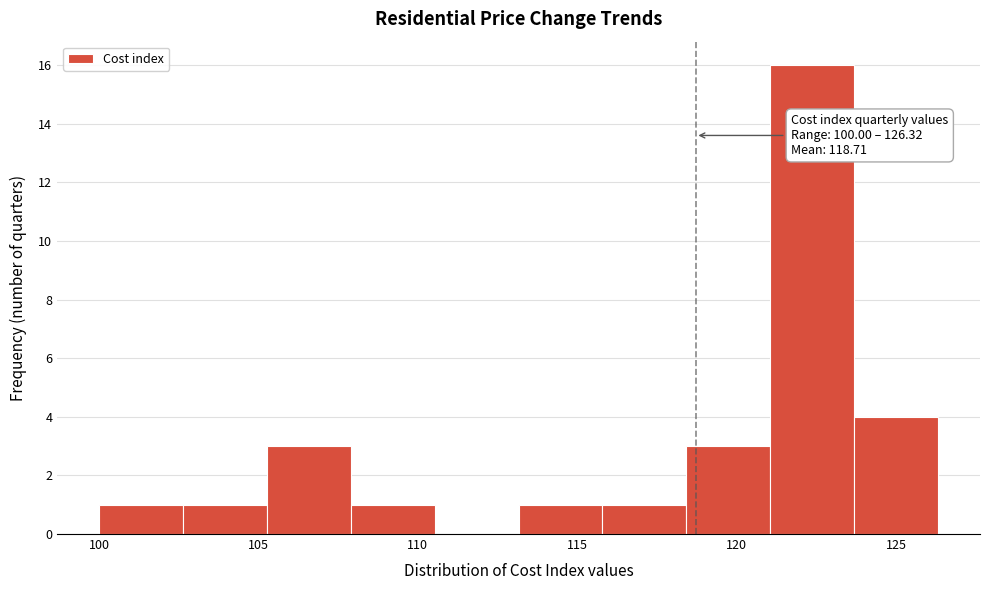

Which range on the x-axis has the tallest bar?

121.0 to 123.5